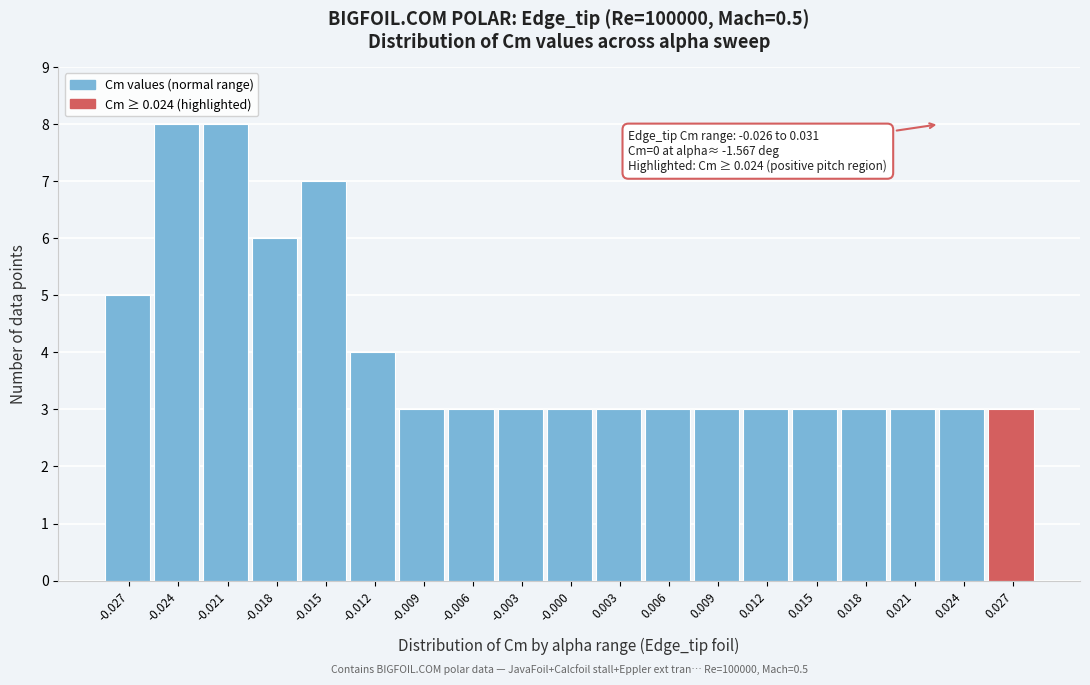

Reading left to right, transcribe all the data shown in this chart.

-0.027=5	-0.024=8	-0.021=8	-0.018=6	-0.015=7	-0.012=4	-0.009=3	-0.006=3	-0.003=3	-0.000=3	0.003=3	0.006=3	0.009=3	0.012=3	0.015=3	0.018=3	0.021=3	0.024=3	0.027=3